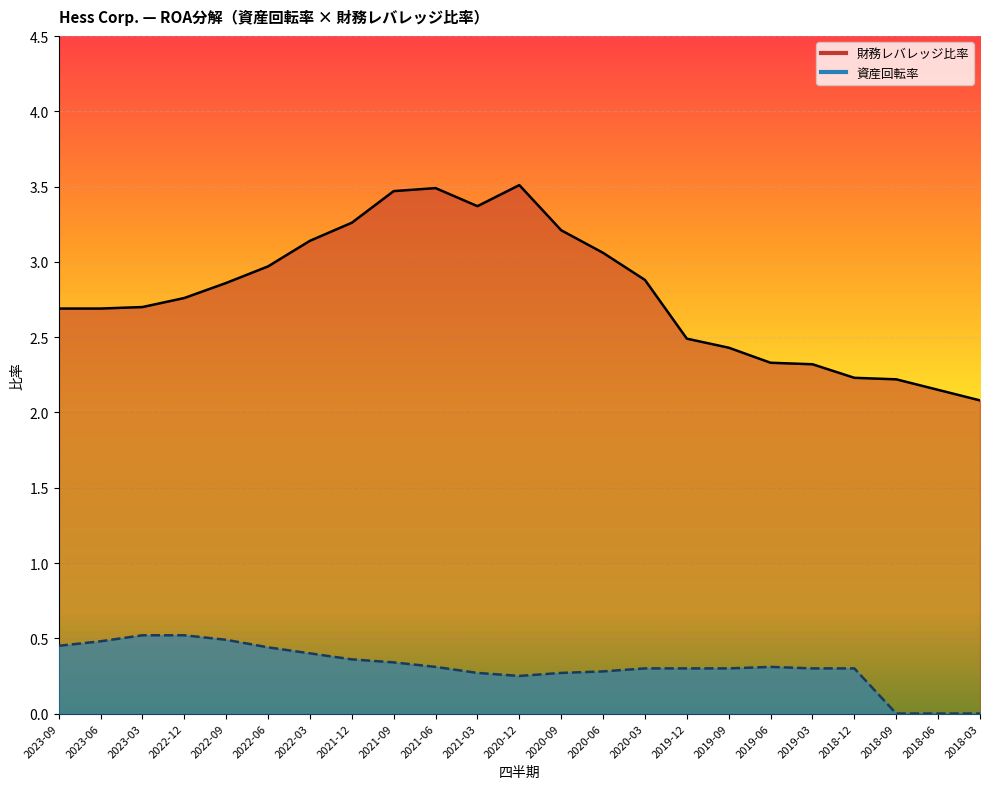

Which has a higher value, 2018-03 or 2019-09?

2019-09